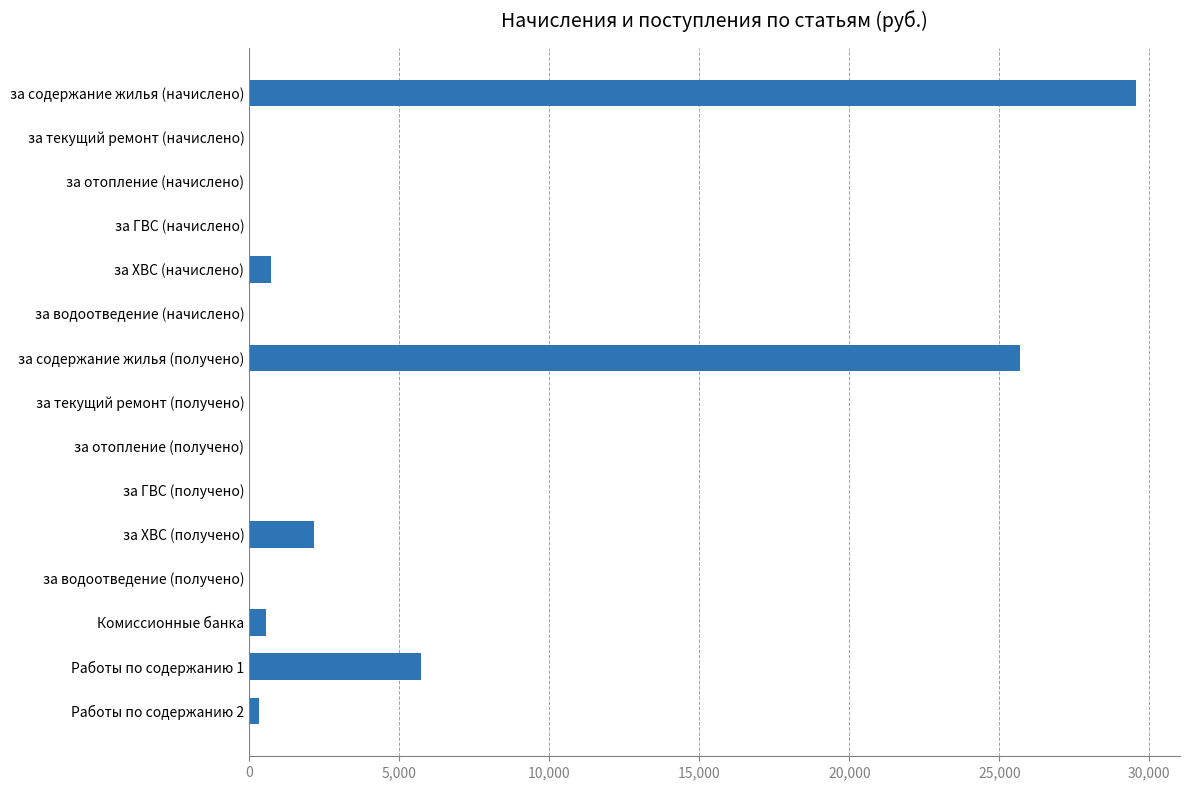

Which label corresponds to the largest value in the chart?

за содержание жилья (начислено)